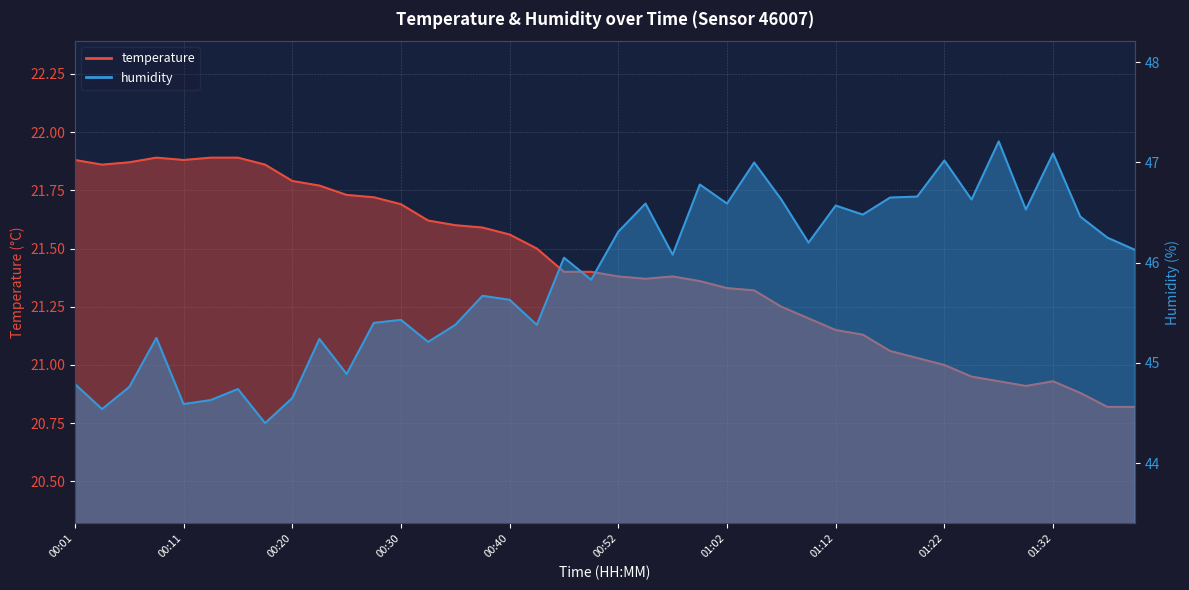

What is the label of the 4th point from the right?

01:32